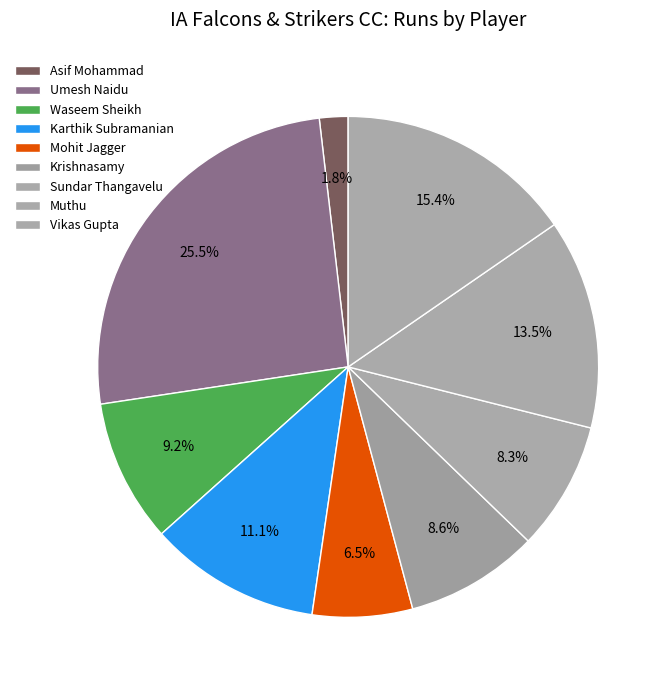

Count the number of slices in the pie.

9